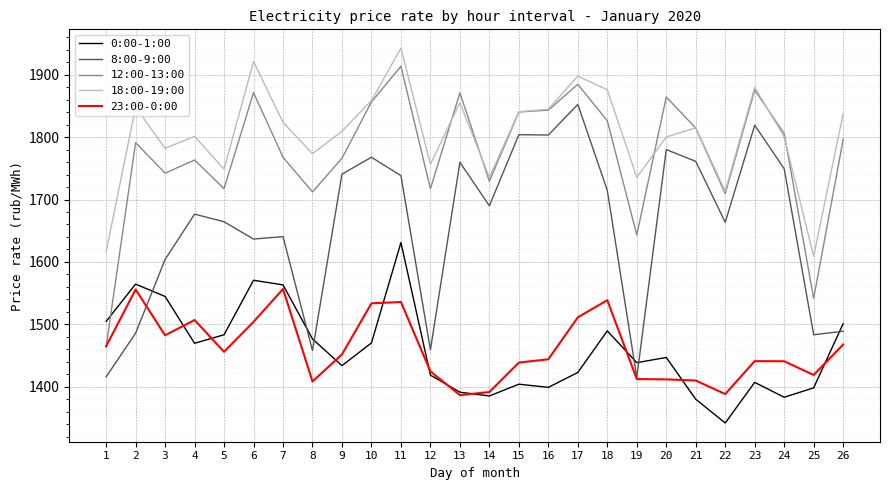

Read the 0:00-1:00 value at 6.

1570.6